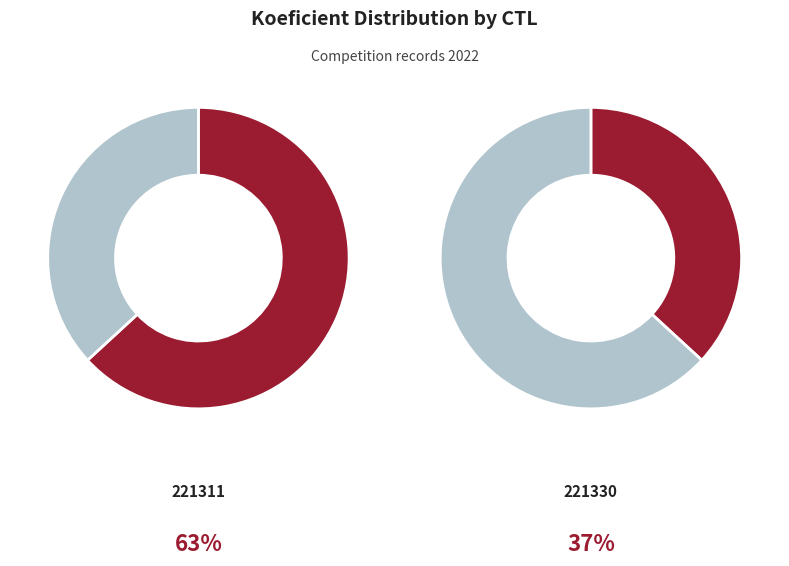

The 221330 slice represents 37% of the pie. True or false?

True